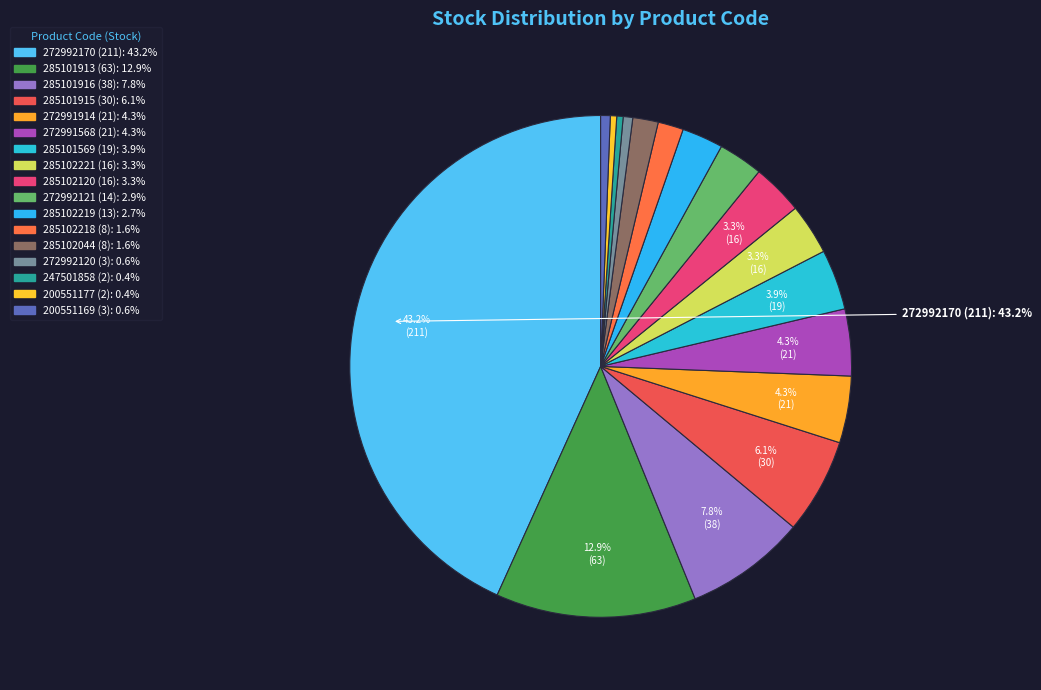

What is the change in value from 285102120 (16) to 285102218 (8)?

-8